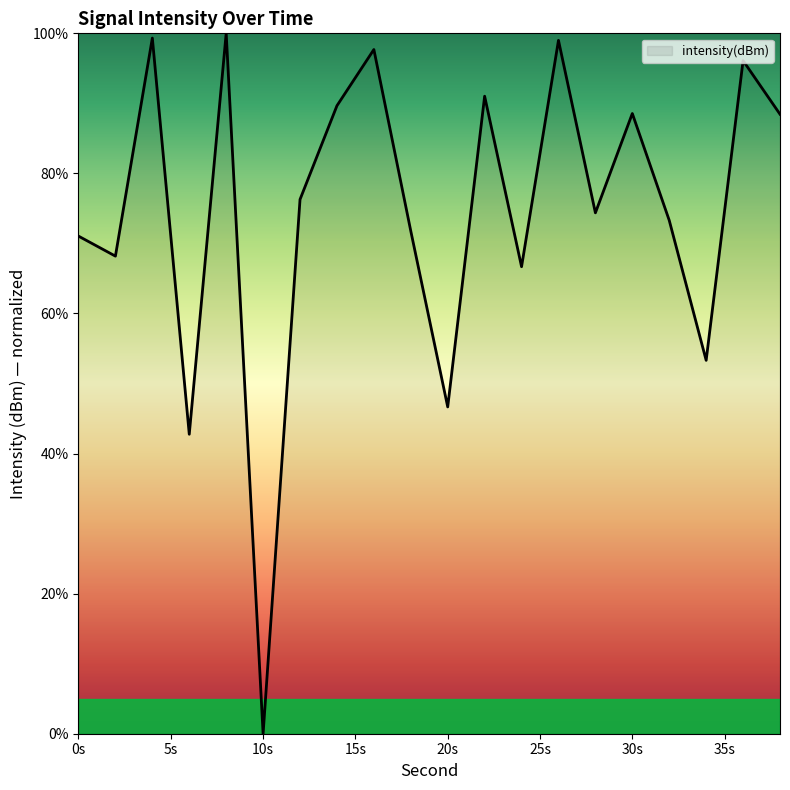

What is the difference between the maximum and minimum values?

100.0